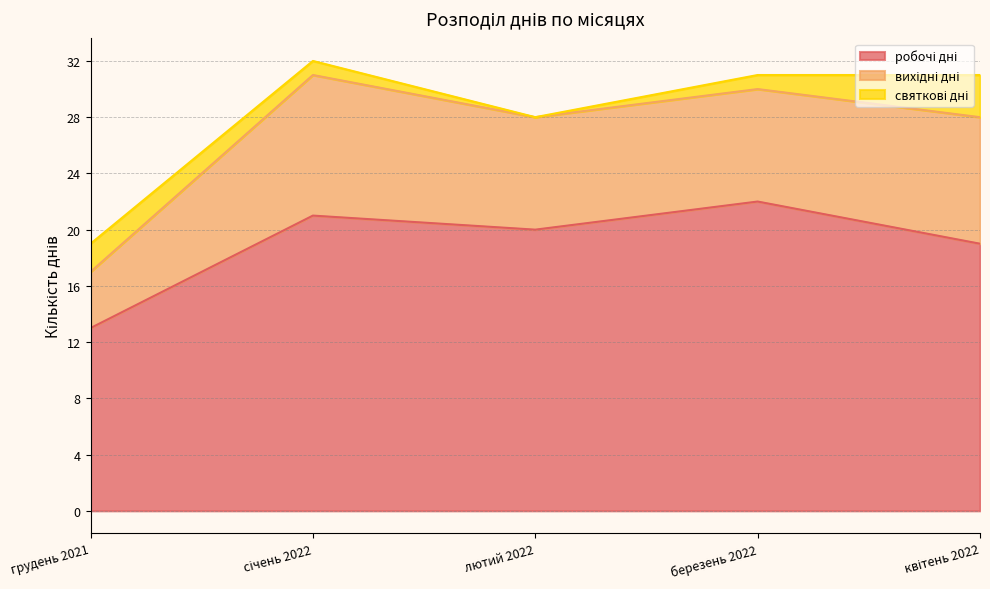

What is the difference between the maximum and minimum values in the робочі дні series?

9